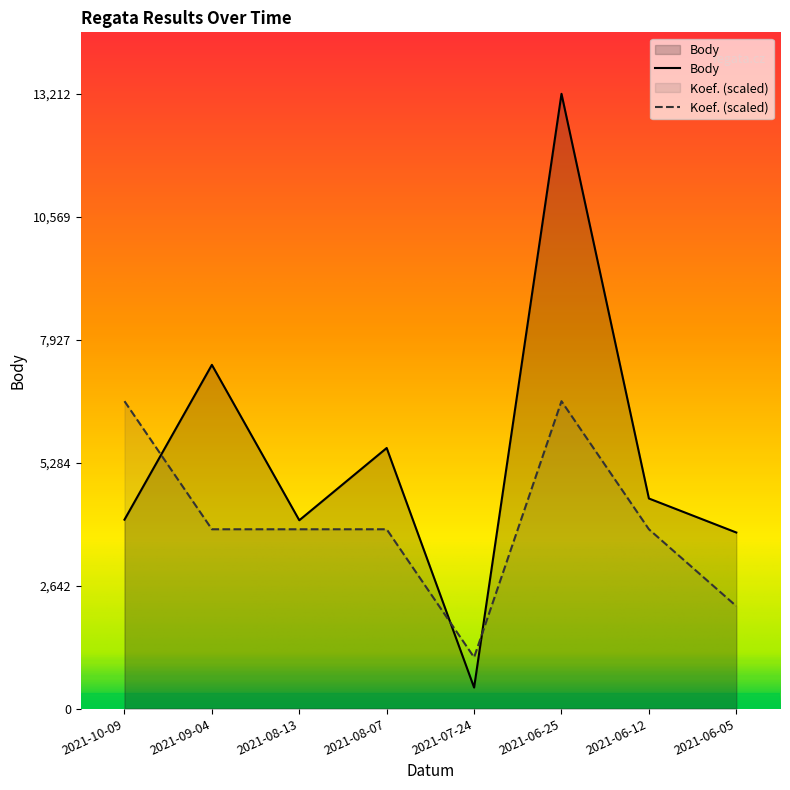

What is the difference between the second highest and minimum values in the Body series?

6935.0